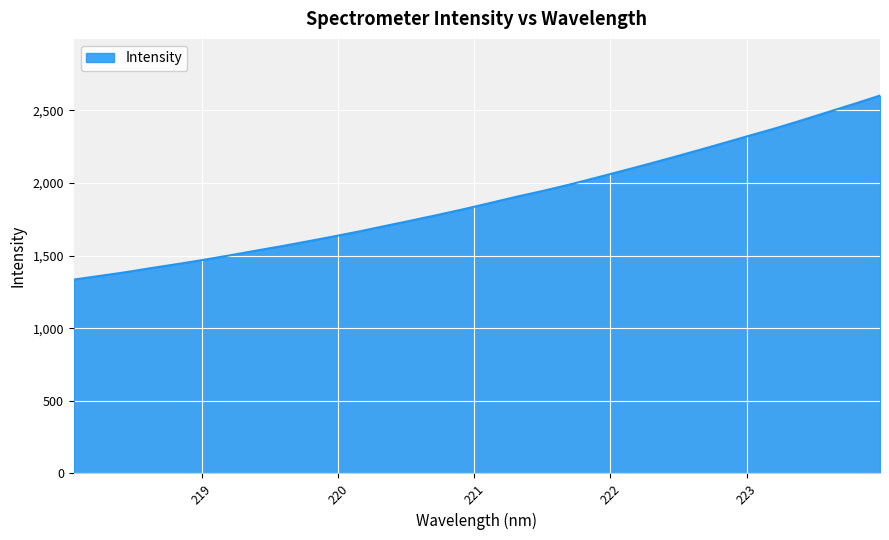

What is the maximum value shown in the chart?

2600.6